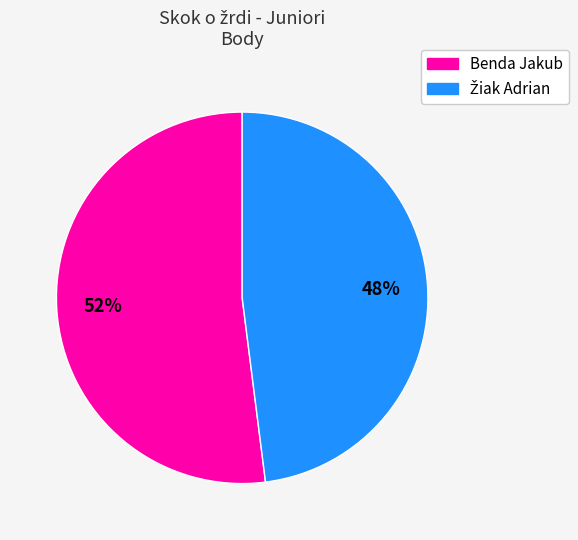

Is it true that Benda Jakub is 52% of the pie?

True